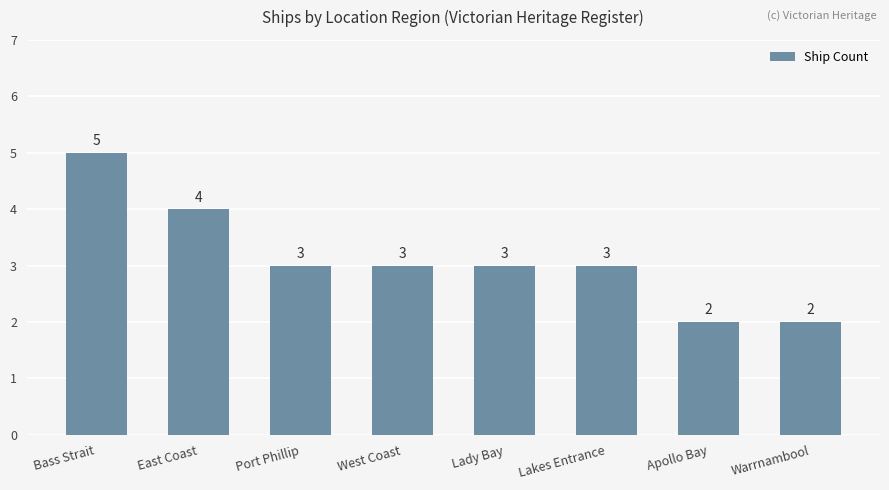

What value does the data have at Apollo Bay?

2